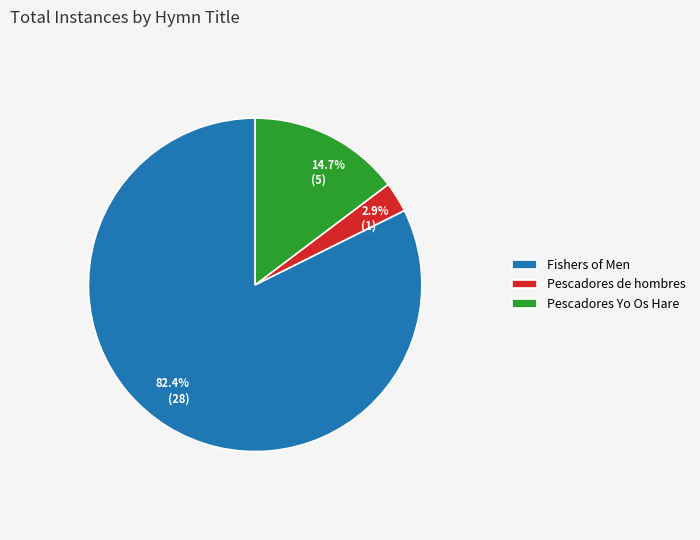

Which slice is the largest?

Fishers of Men